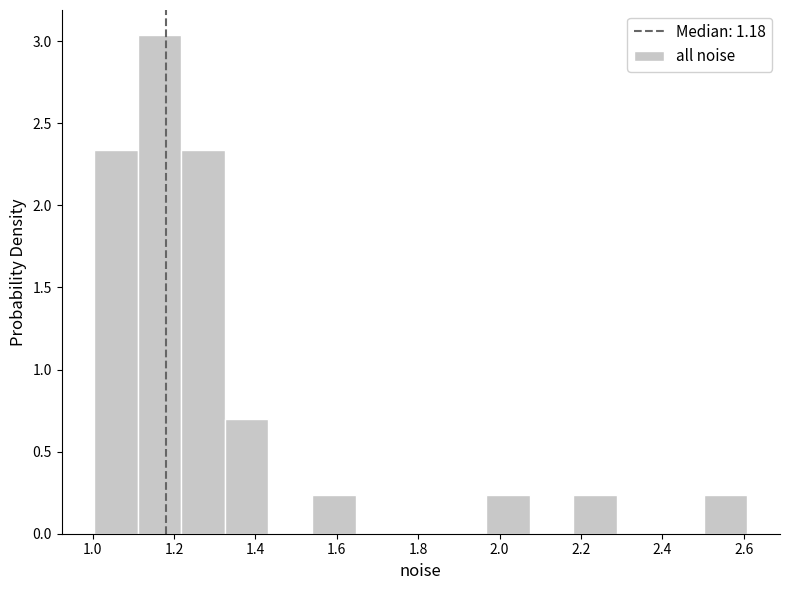

What is the height of the bar covering 1.96 to 2.08 on the x-axis? Neither the bar edges nor the heights are printed on the chart, so give them approximately, as read against the axes.

0.25